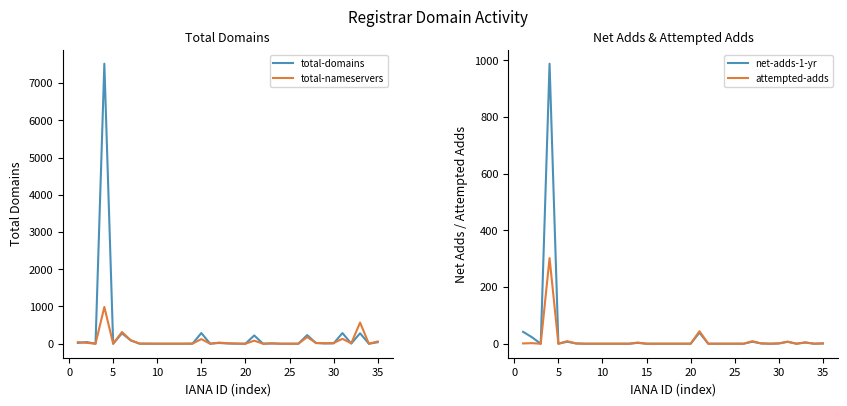

The value of total-domains at 5 is 0. True or false?

True